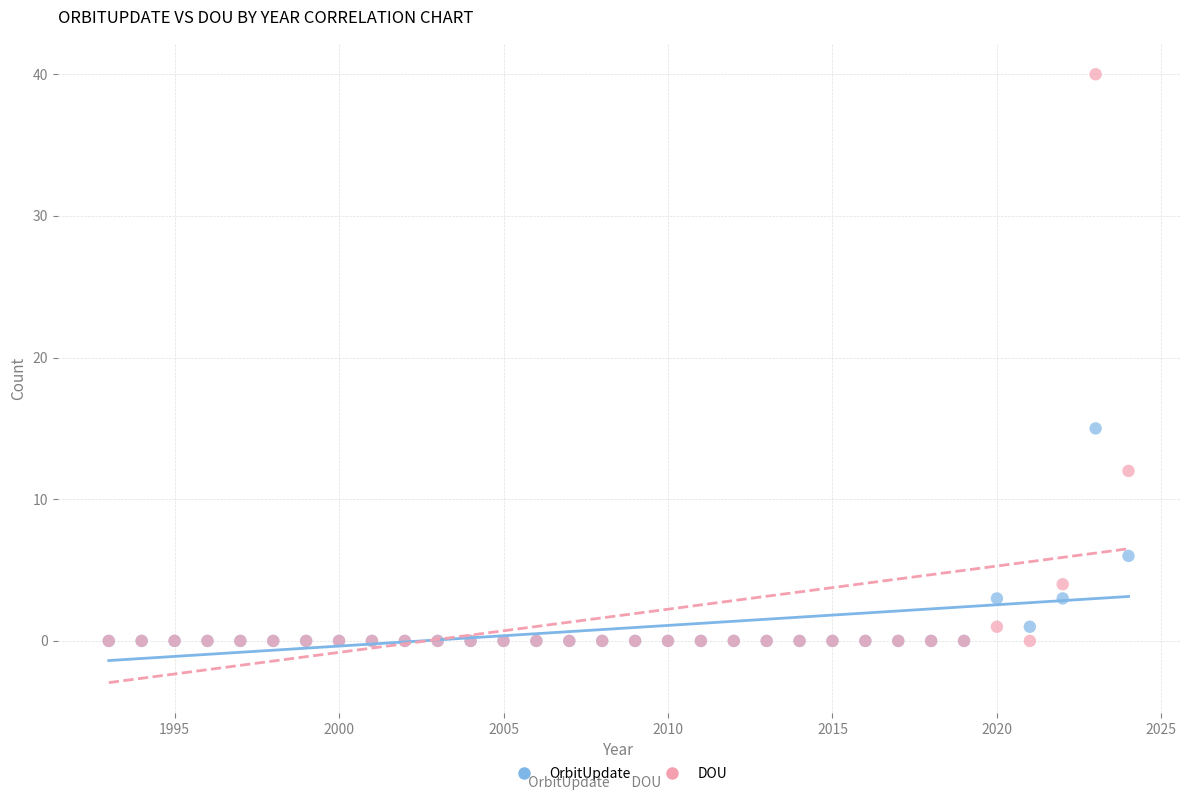

Which series has the widest spread of Y values?

DOU